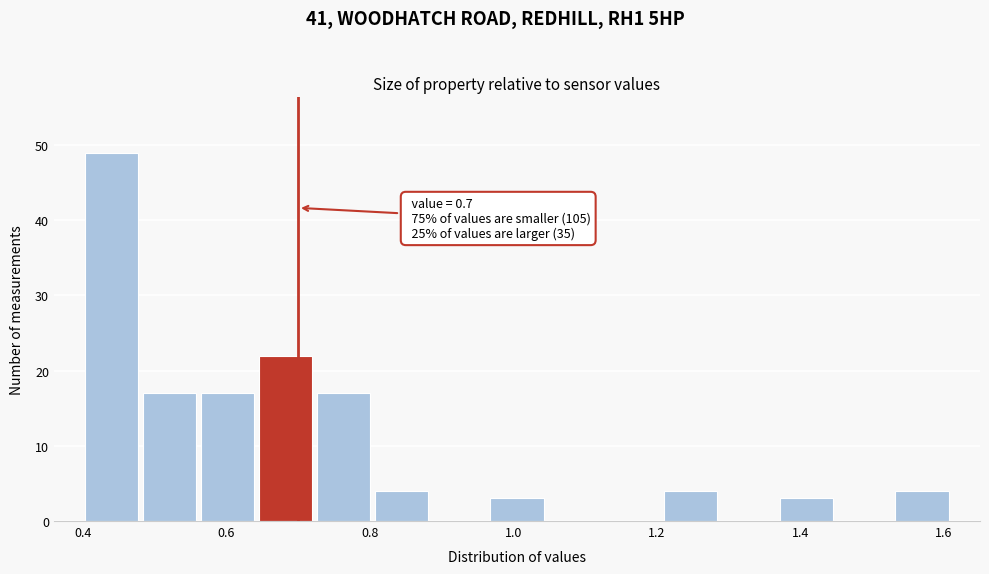

Which range on the x-axis has the tallest bar?

0.40 to 0.48